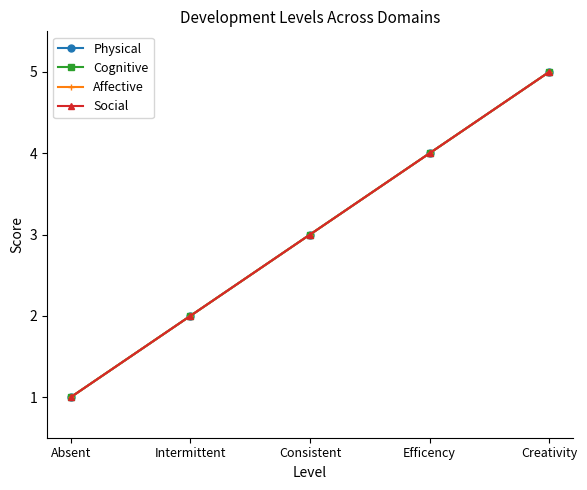

Reading right to left, transcribe all the data shown in this chart.

Physical: 5	4	3	2	1
Cognitive: 5	4	3	2	1
Affective: 5	4	3	2	1
Social: 5	4	3	2	1